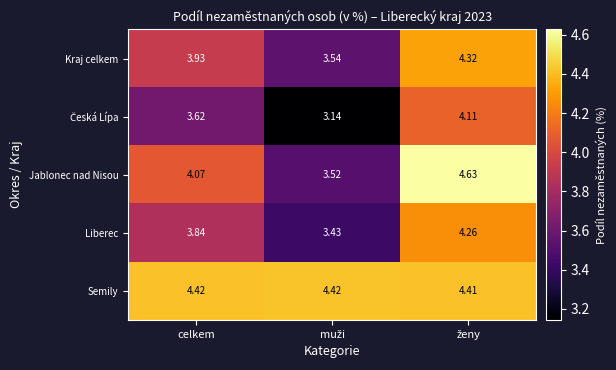

Which series has the largest total across all categories?

Semily